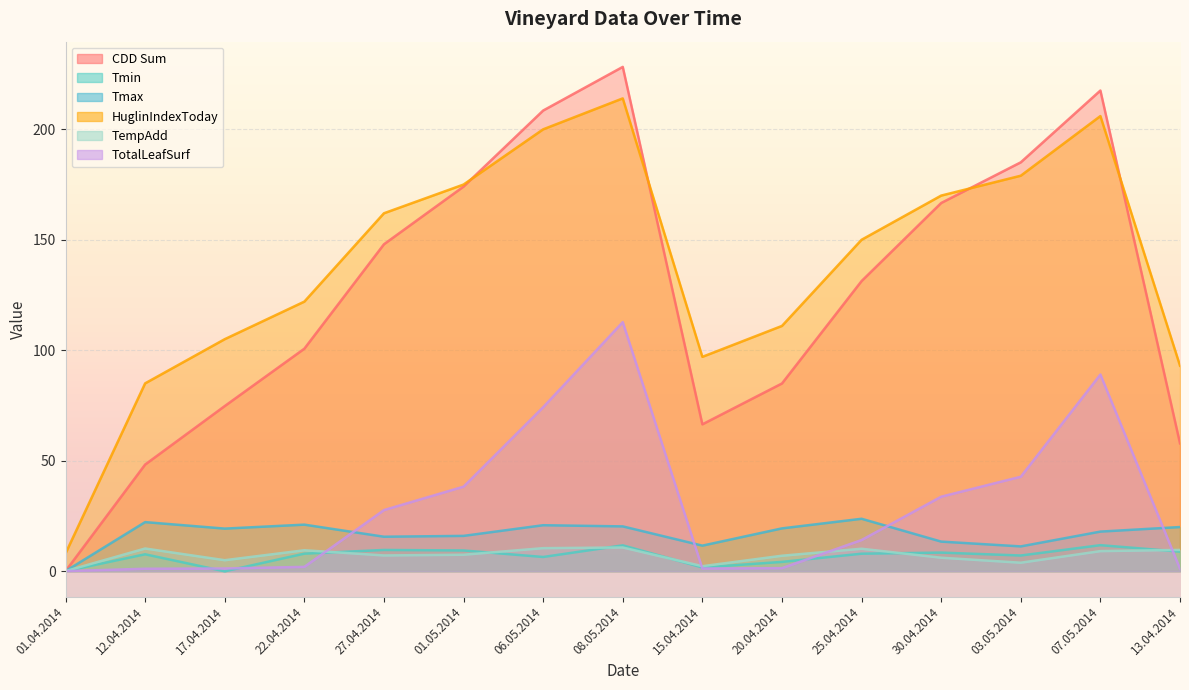

Between 01.04.2014 and 25.04.2014, which series saw the biggest shift?

HuglinIndexToday